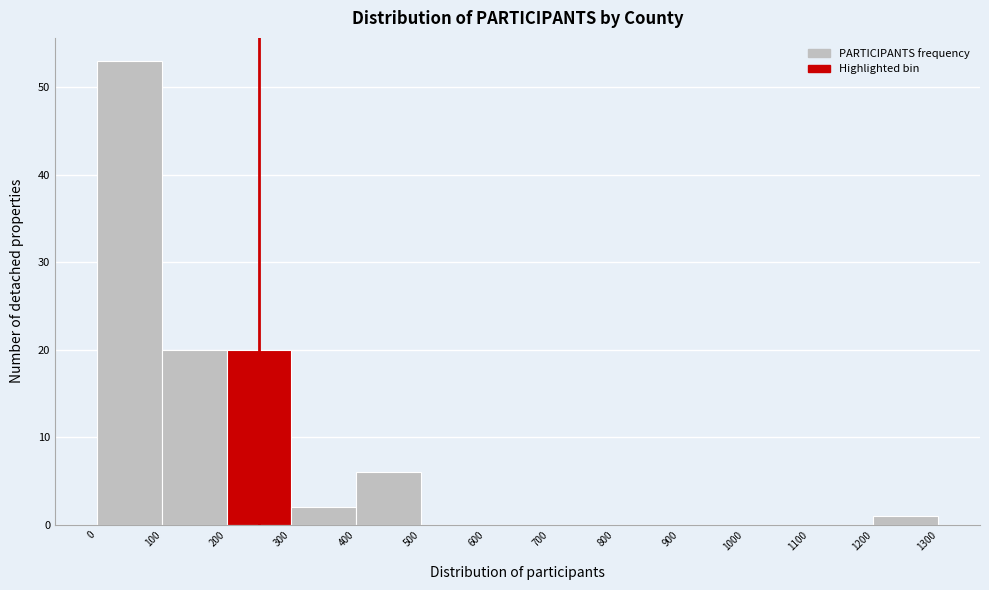

Reading left to right, transcribe this chart: for each bar, give the range it covers on the x-axis and its height. The values are not printed on the chart, so give them approximately, as read against the axis.

0 to 100: 53
100 to 200: 20
200 to 300: 20
300 to 400: 2
400 to 500: 6
500 to 600: 0
600 to 700: 0
700 to 800: 0
800 to 900: 0
900 to 1000: 0
1000 to 1100: 0
1100 to 1200: 0
1200 to 1300: 1